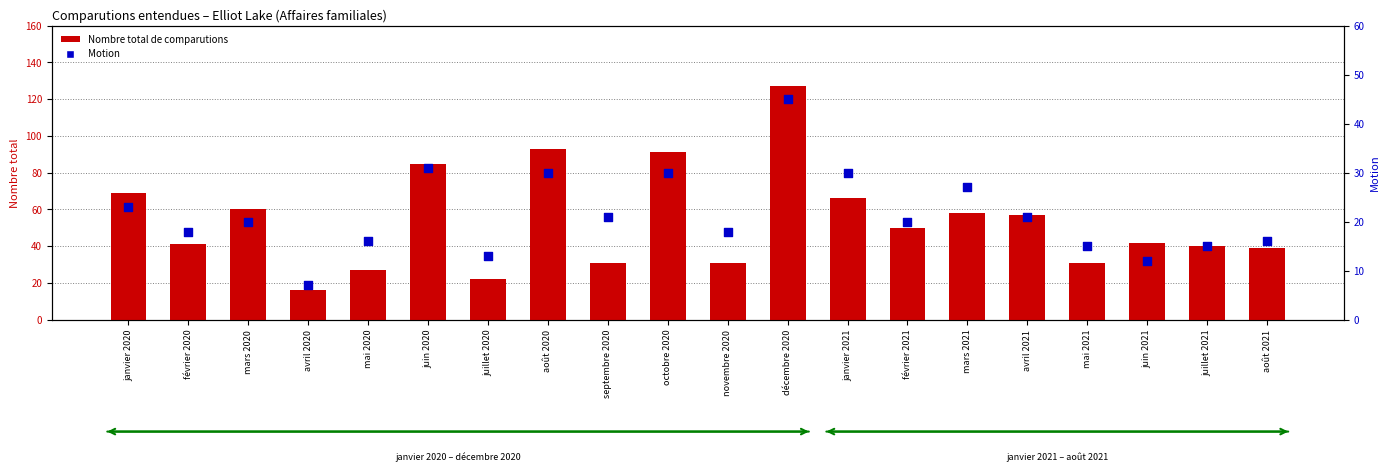

Which series reaches the maximum Y coordinate?

Nombre total de comparutions